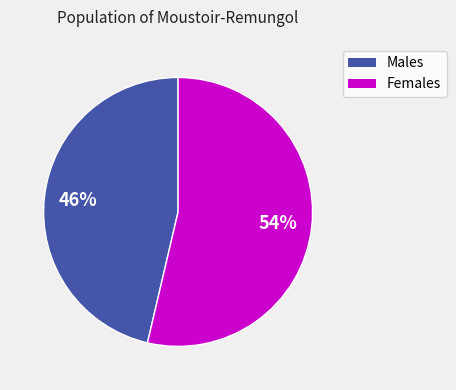

Is there a majority slice in this chart?

Yes